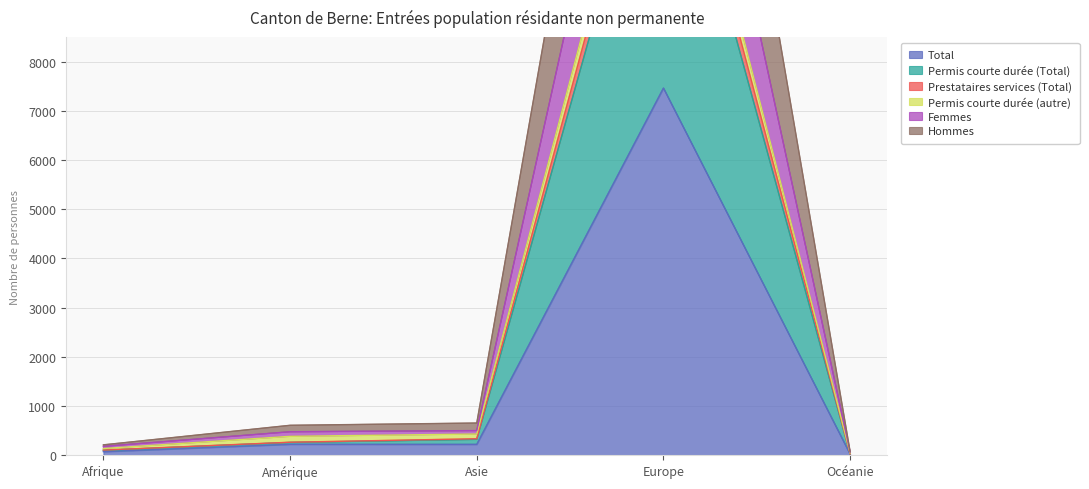

The value of Prestataires services (Total) at Europe is 13859. True or false?

True